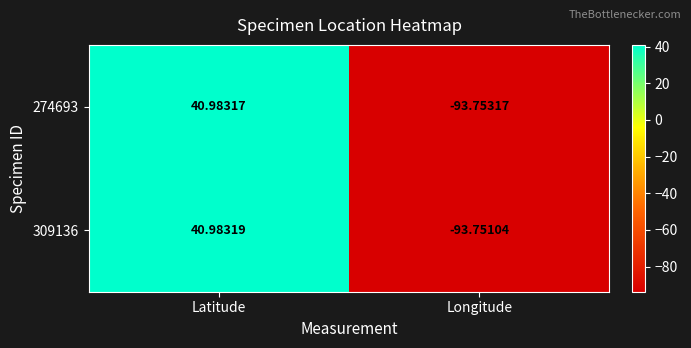

Is the value of 309136 at Longitude greater than the value of 274693 at Longitude?

Yes